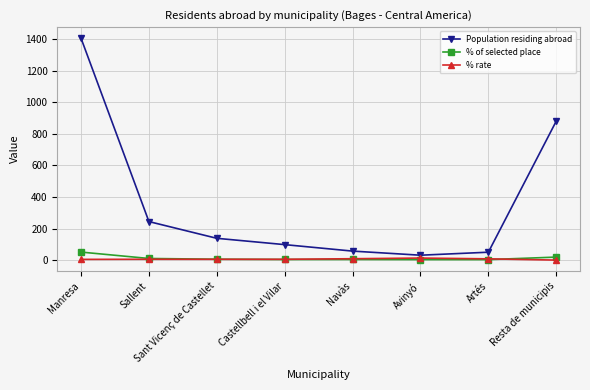

What position from the left is Navàs?

5